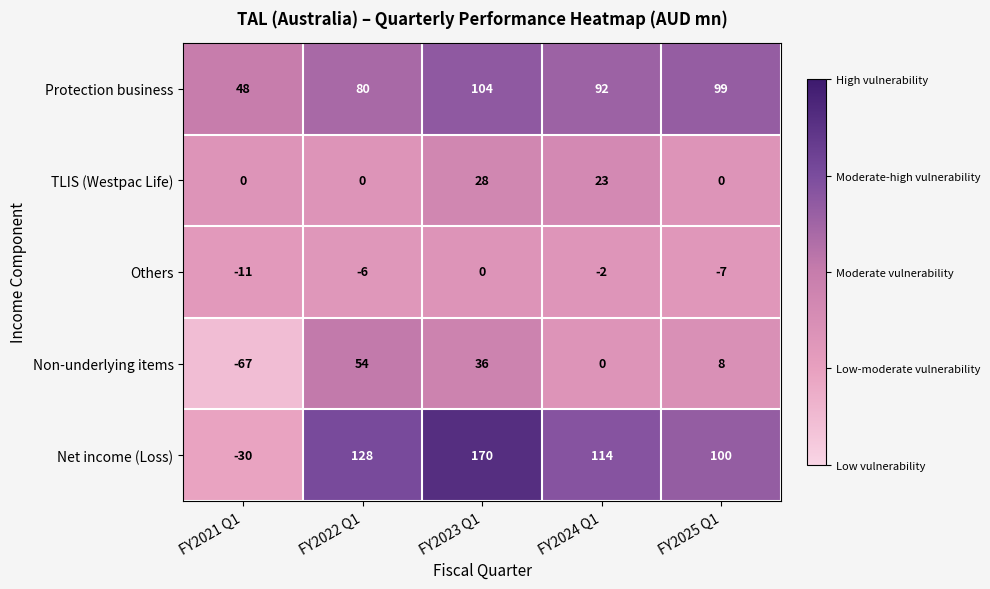

What is the minimum value shown in the chart?

-67